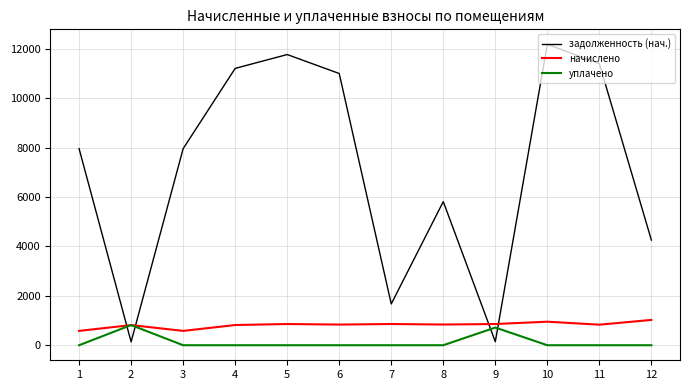

What is the maximum value shown in the chart?

12185.5